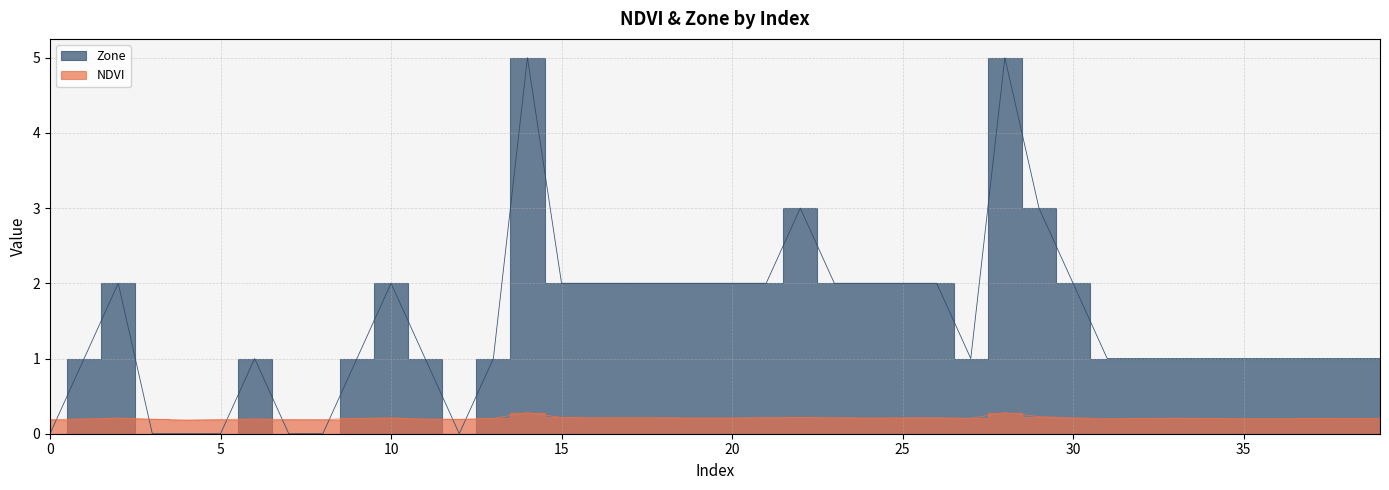

List the labels in order of NDVI value, largest first.

14, 28, 29, 22, 15, 21, 17, 23, 16, 18, 26, 25, 10, 30, 20, 24, 19, 2, 33, 27, 13, 38, 39, 37, 34, 32, 9, 36, 31, 35, 1, 6, 11, 3, 12, 5, 7, 8, 0, 4